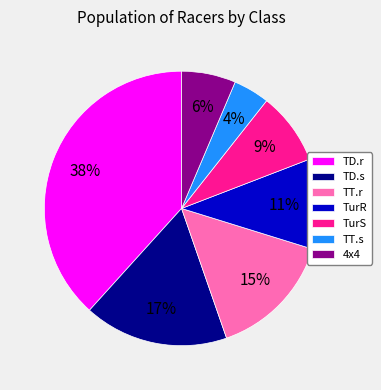

Do 4x4 and TurS together represent more than half of the pie?

No